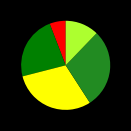

Is there any slice that represents more than half of the pie?

No